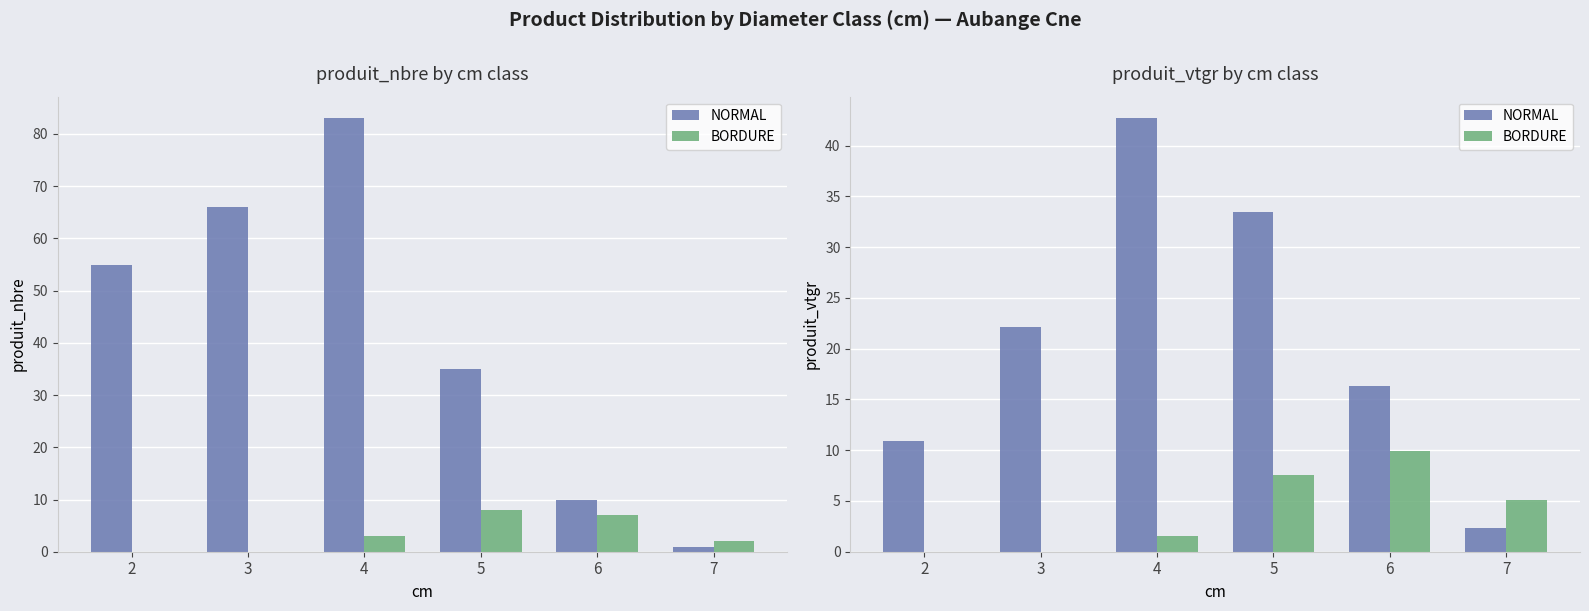

What is the difference between the maximum and second lowest values in the BORDURE series?

9.9